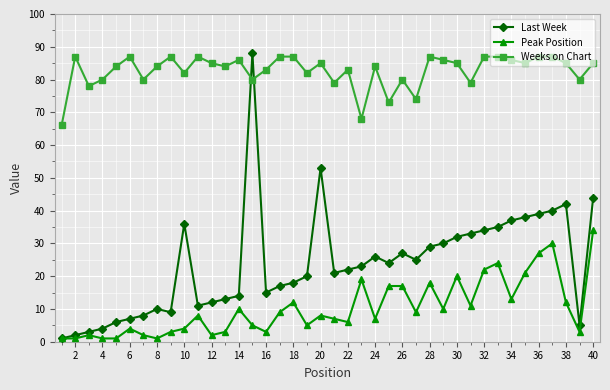

Which series has the largest total across all categories?

Weeks on Chart